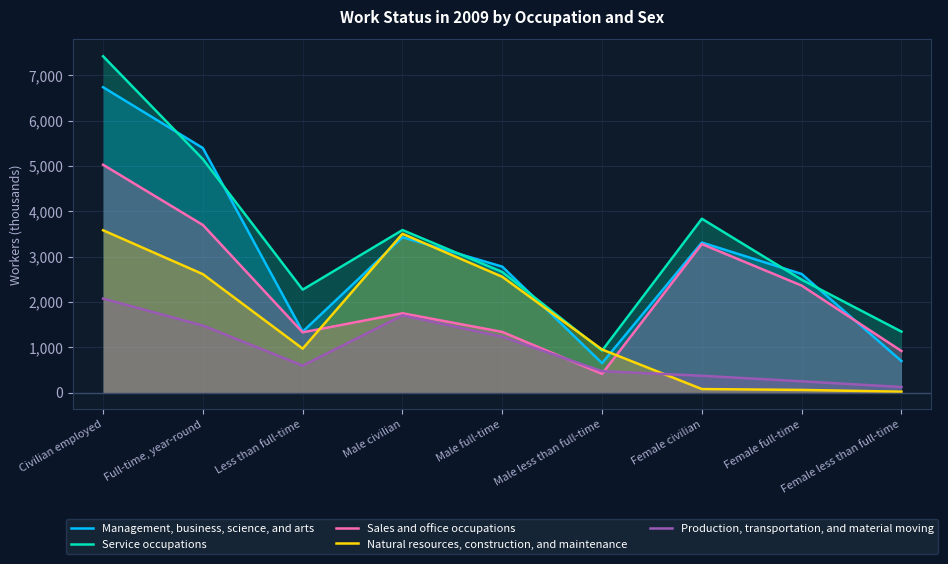

What is the sum of the Sales and office occupations values at Less than full-time and Male civilian?

3077